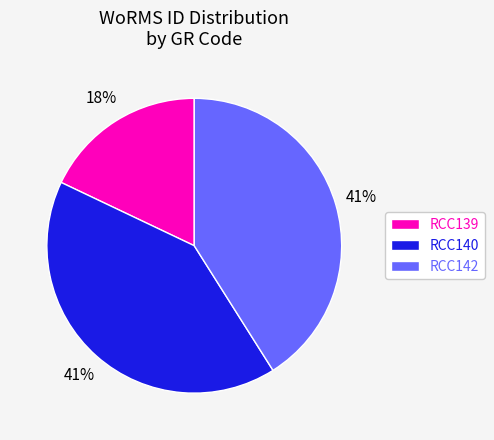

Do RCC142 and RCC139 together represent more than half of the pie?

Yes